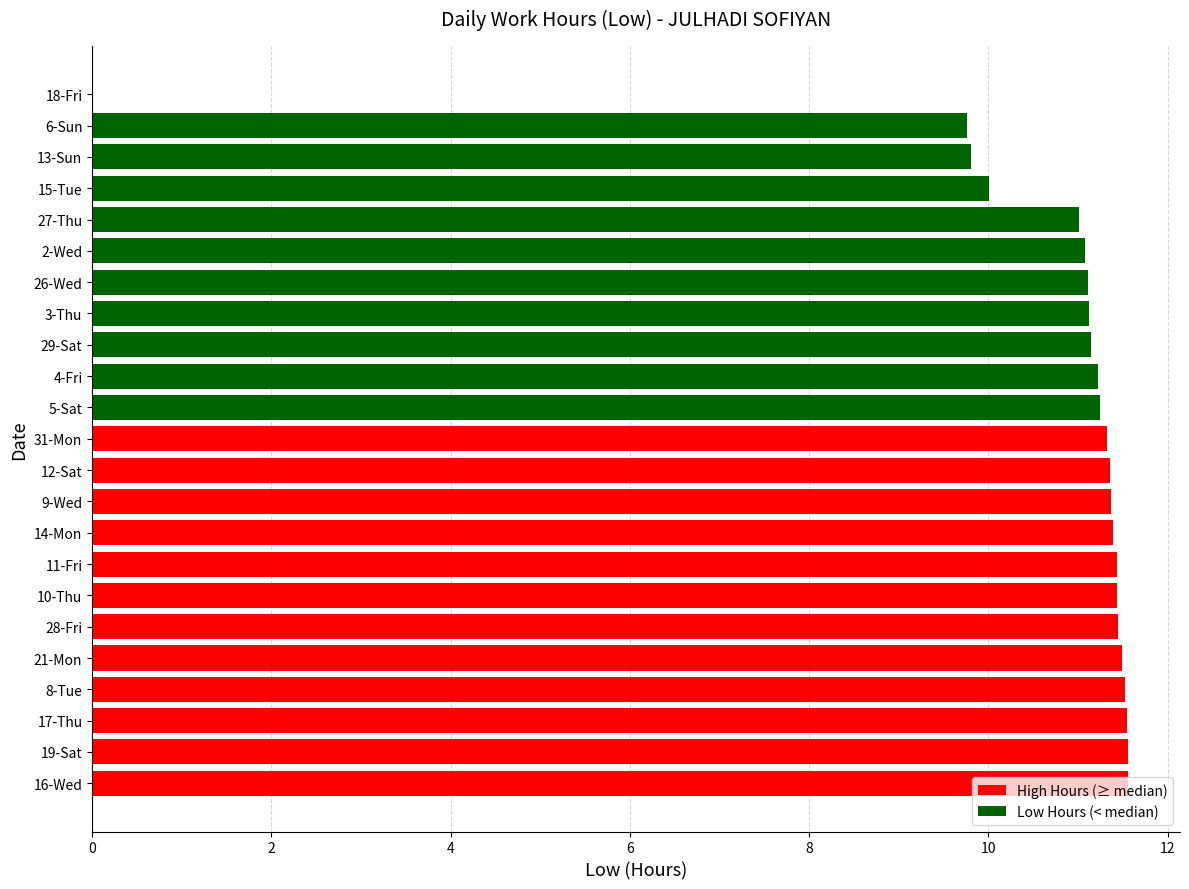

Approximately how many times larger is the value at 16-Wed compared to 31-Mon?

1.0